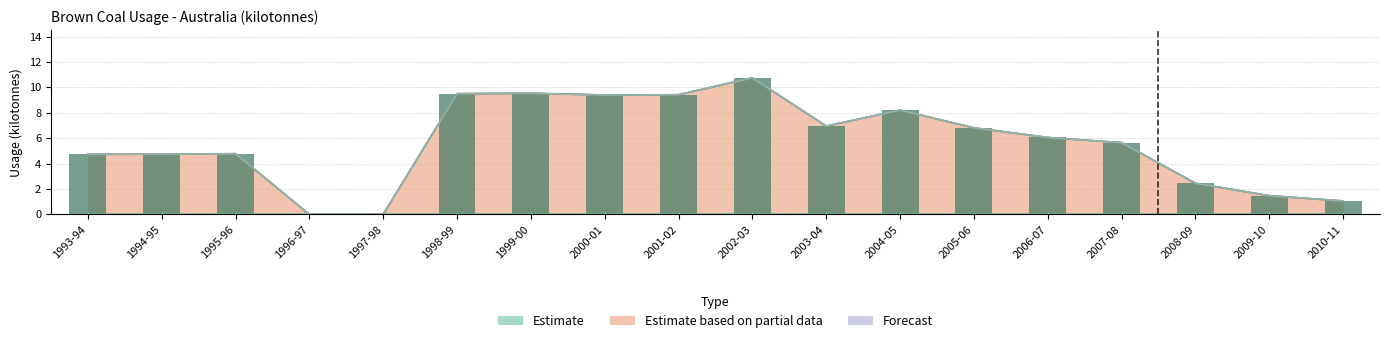

List the labels in order of value, smallest first.

1996-97, 1997-98, 2010-11, 2009-10, 2008-09, 1993-94, 1994-95, 1995-96, 2007-08, 2006-07, 2005-06, 2003-04, 2004-05, 2000-01, 2001-02, 1998-99, 1999-00, 2002-03